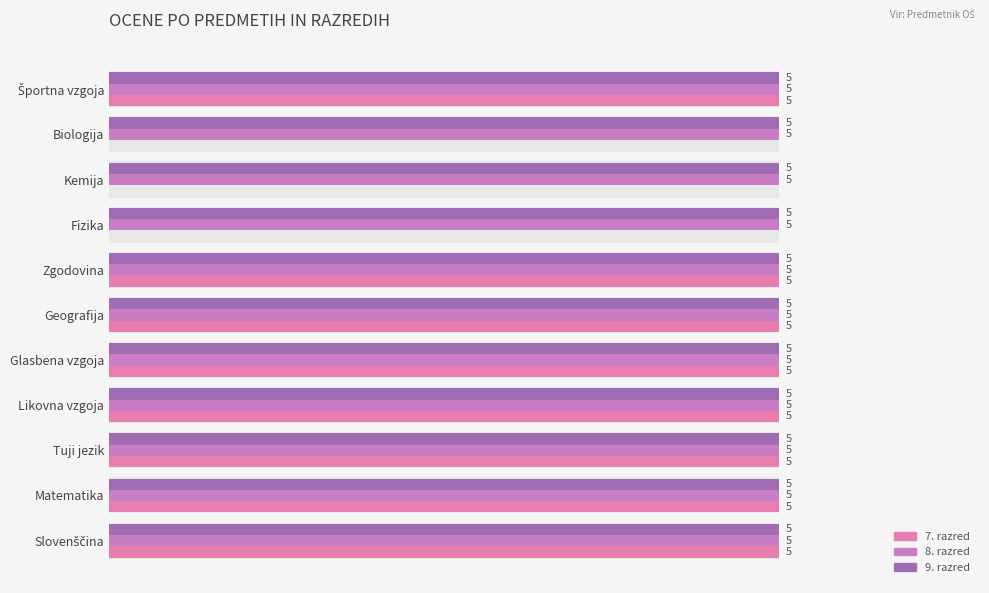

Count the number of categories in the chart.

11